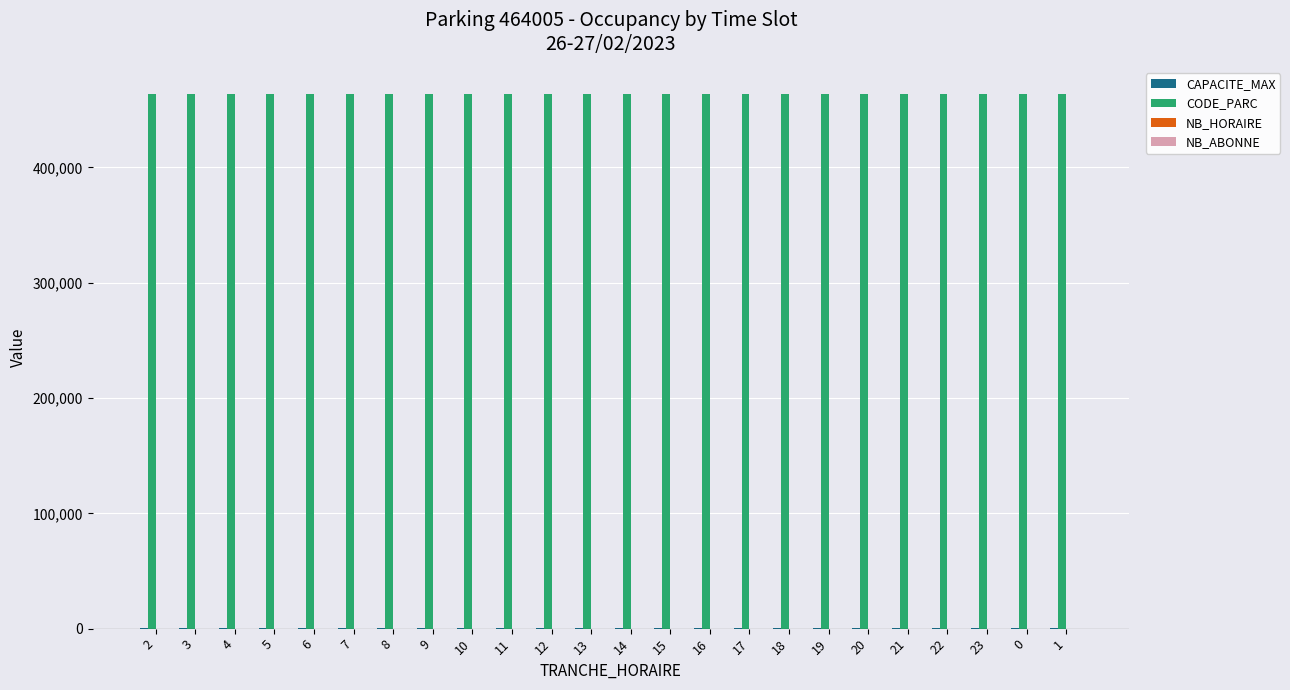

Is it true that CODE_PARC equals 464005 at 0?

True